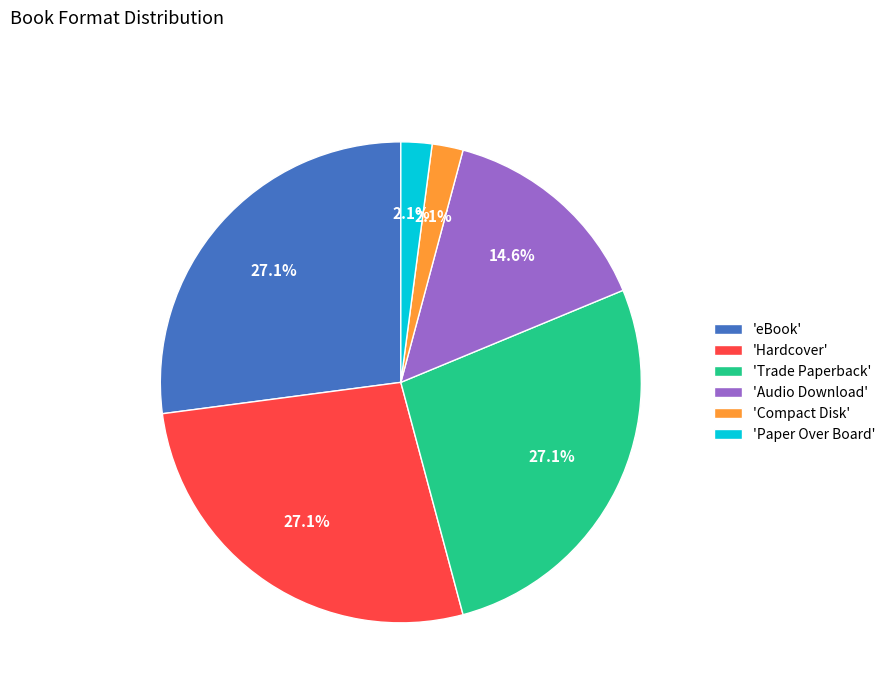

Does 'Hardcover' represent more than half of the total?

No